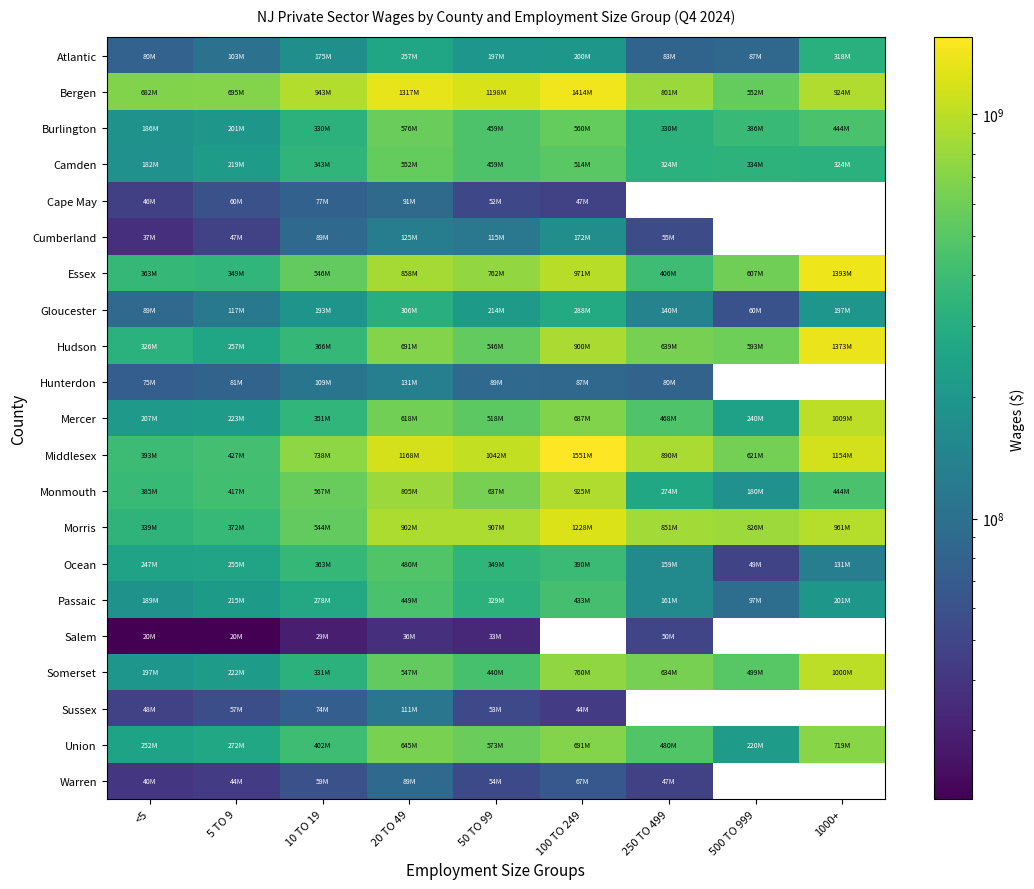

Which series changed the most between <5 and 100 TO 249?

Middlesex